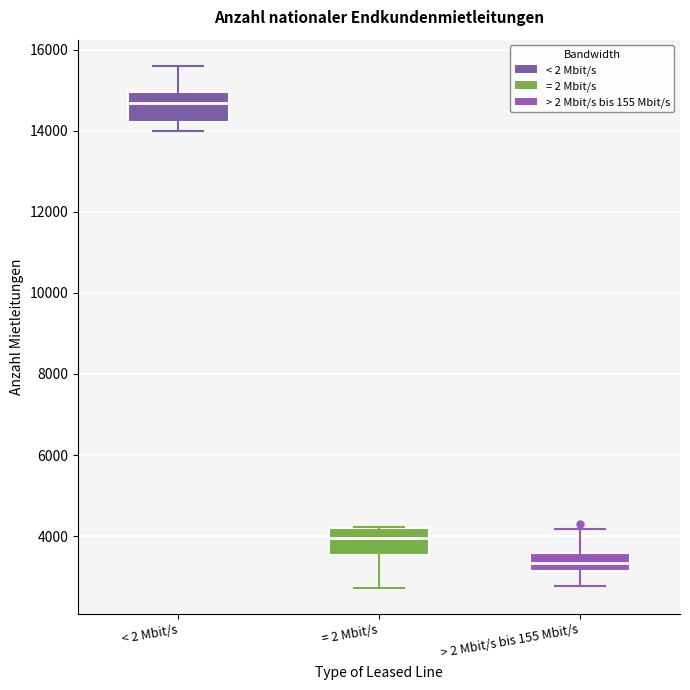

Reading left to right, read every box against the y-axis: the position of its median line, the range the box covers, and the ends of its whiskers. The values are not printed on the chart, so give them approximately, as read against the axis.

< 2 Mbit/s: median 14600, box 14200 to 15000, whiskers 14000 to 15600
= 2 Mbit/s: median 4000, box 3600 to 4200, whiskers 2800 to 4200
> 2 Mbit/s bis 155 Mbit/s: median 3400, box 3200 to 3600, whiskers 2800 to 4200